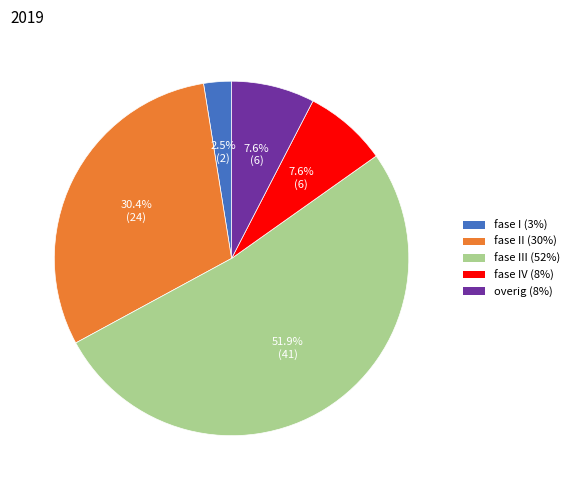

What portion of the pie excludes fase II (30%)?

69.6%